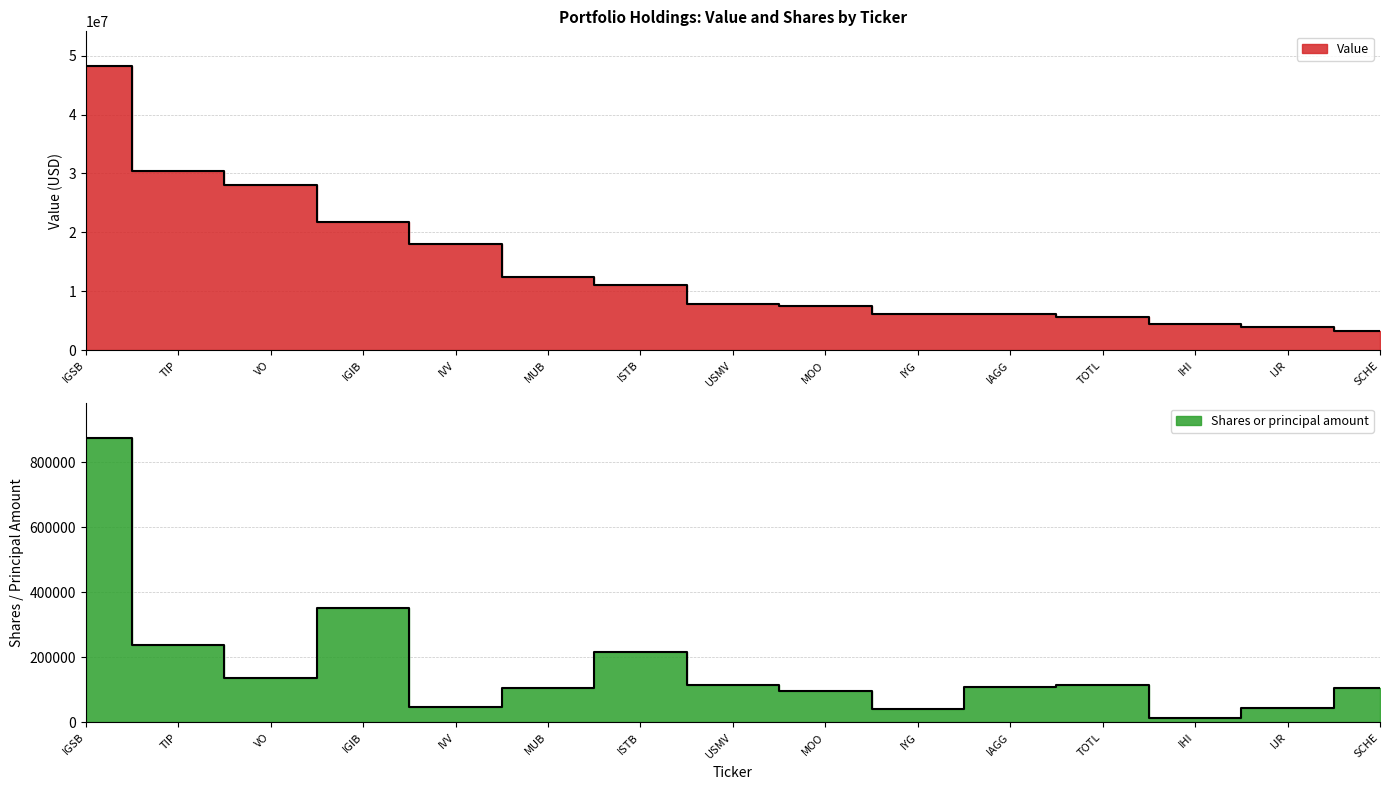

True or false: Value and Shares or principal amount cross at least once.

False